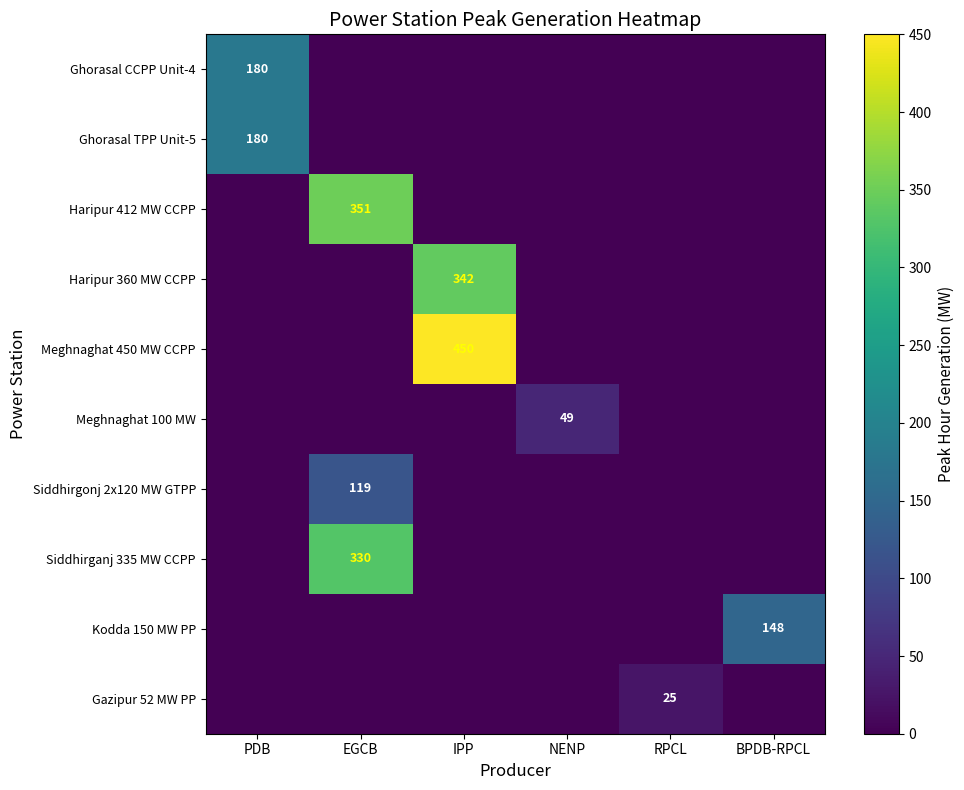

What is the total value across all series at NENP?

49